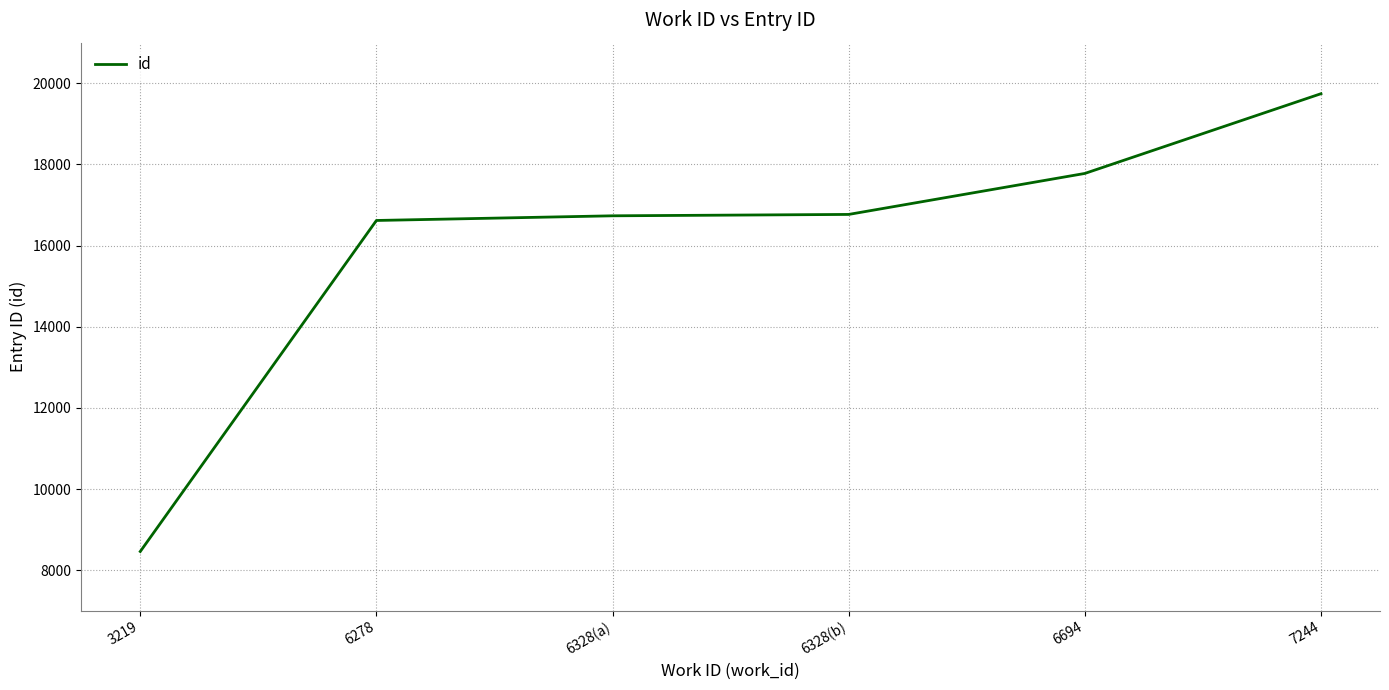

Reading left to right, list all the values displayed in this chart.

3219=8460	6278=16618	6328(a)=16733	6328(b)=16767	6694=17777	7244=19742